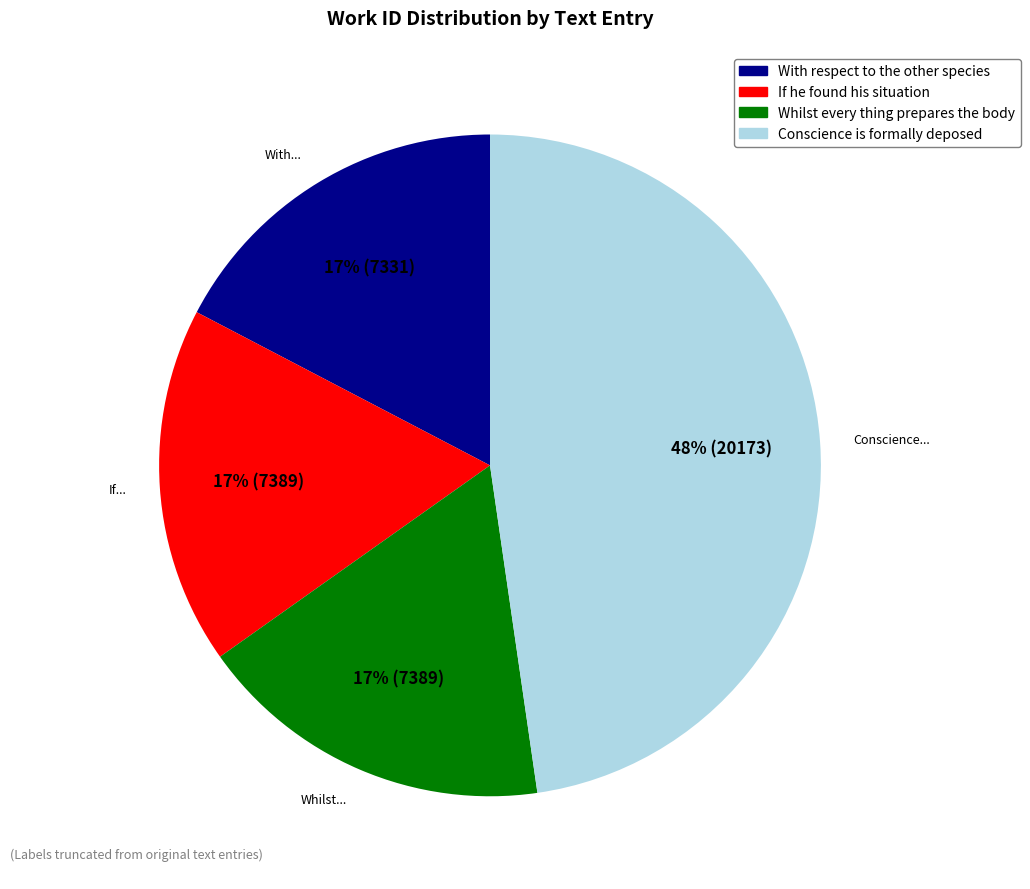

To the nearest percent, what is the average slice percentage?

25%